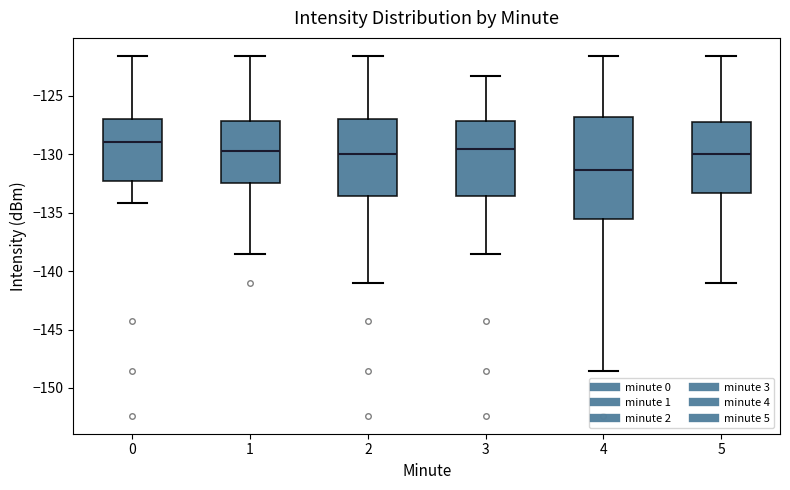

Which box is the tallest, from its lower edge to its upper edge?

4